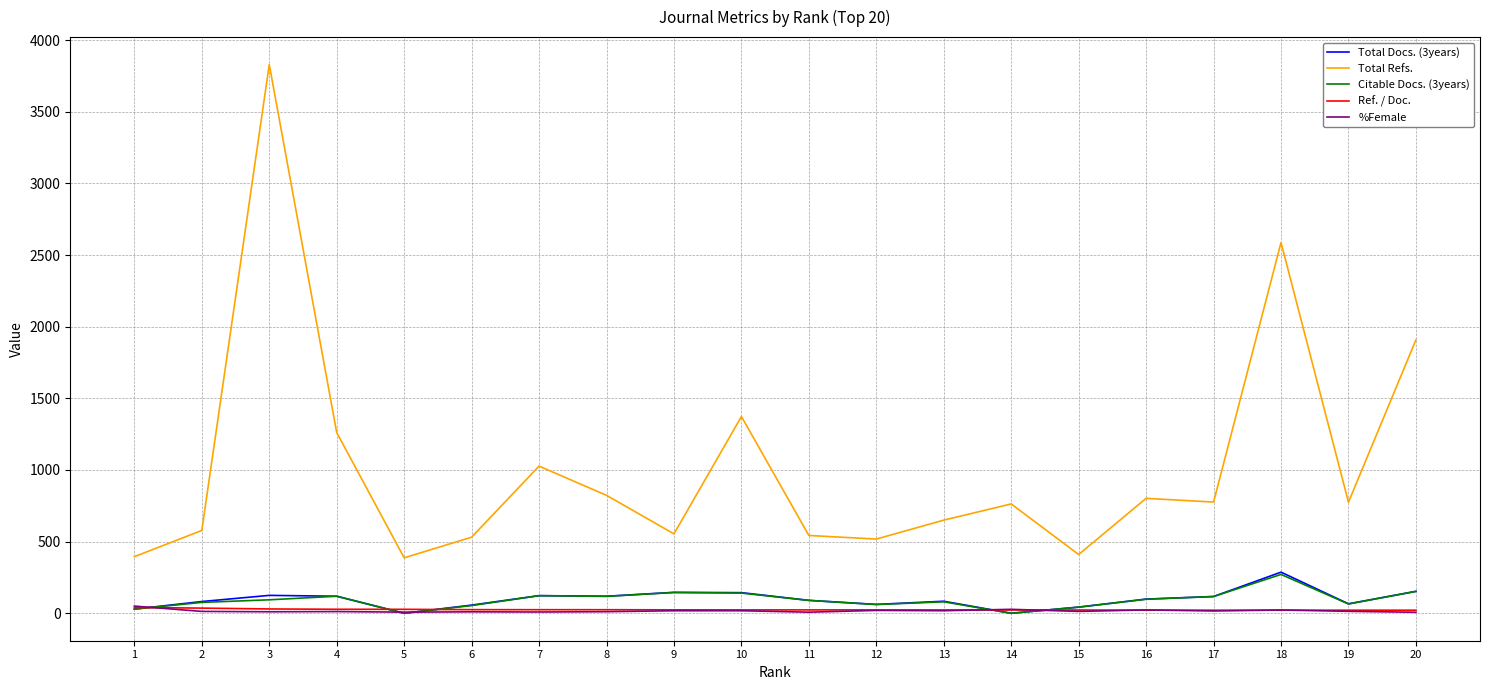

What is the total value across all series at 16?

1044.1